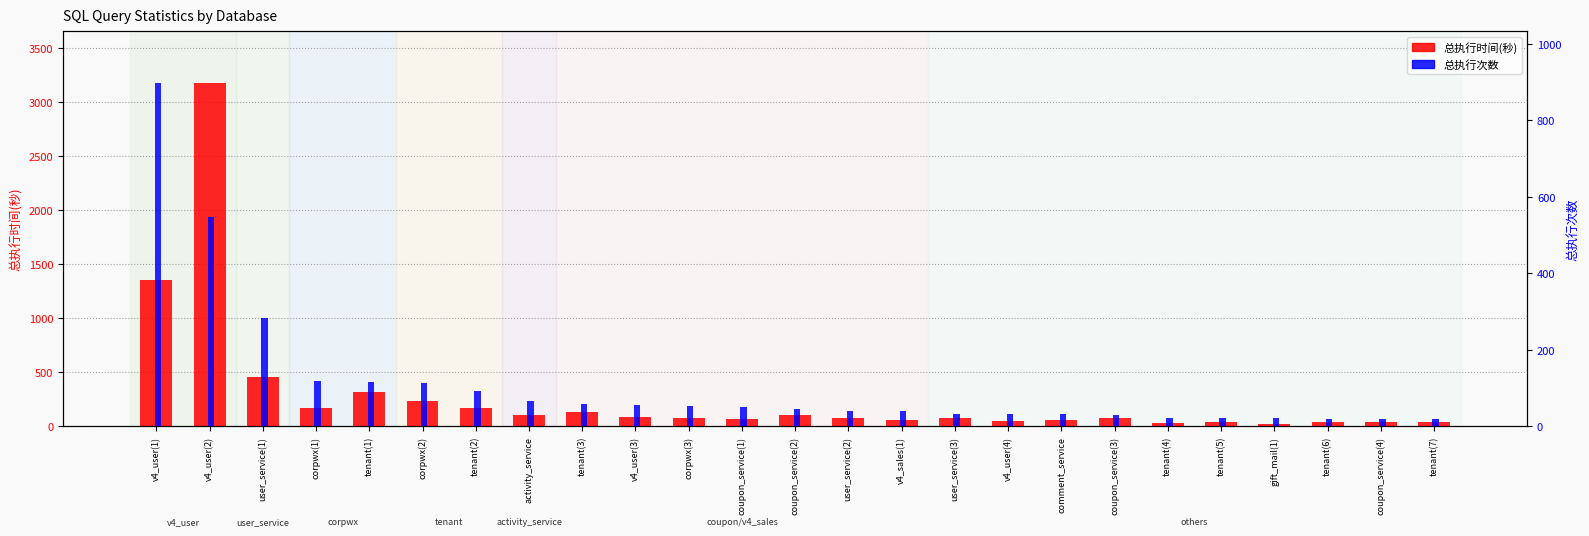

Is it true that 总执行时间(秒) equals 25 at v4_sales(1)?

False